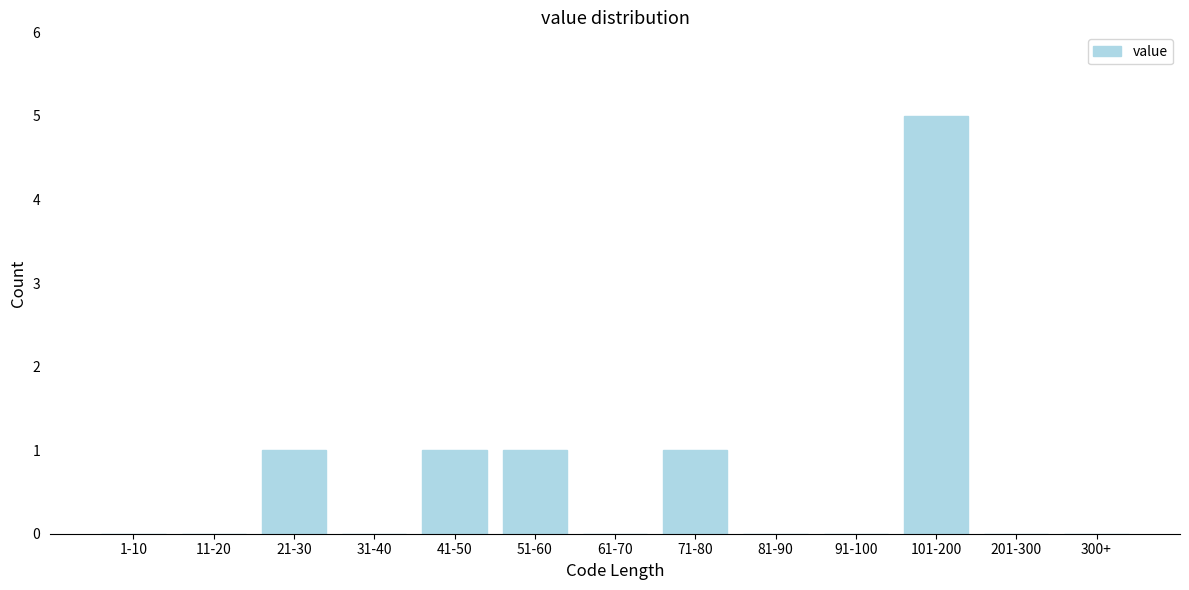

Reading left to right, list all the values displayed in this chart.

1-10=0	11-20=0	21-30=1	31-40=0	41-50=1	51-60=1	61-70=0	71-80=1	81-90=0	91-100=0	101-200=5	201-300=0	300+=0